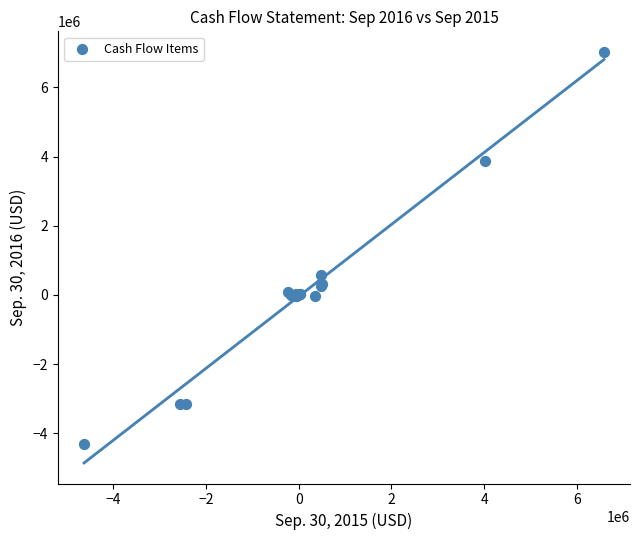

What Y value in the scatter plot is closest to 1353977?

567679